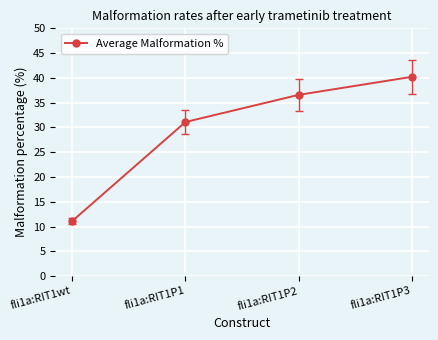

Which label corresponds to the largest value in the chart?

fli1a:RIT1P3